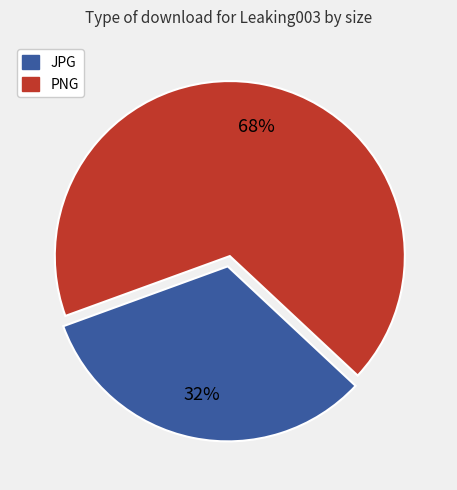

Is there a majority slice in this chart?

Yes